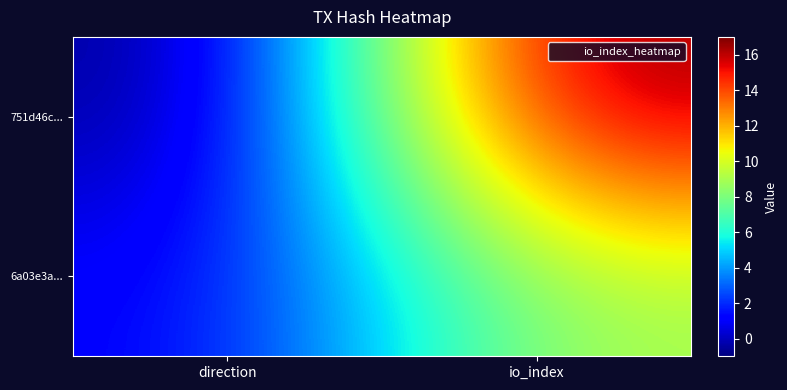

At direction, list the series in order from smallest to largest.

751d46c..., 6a03e3a...